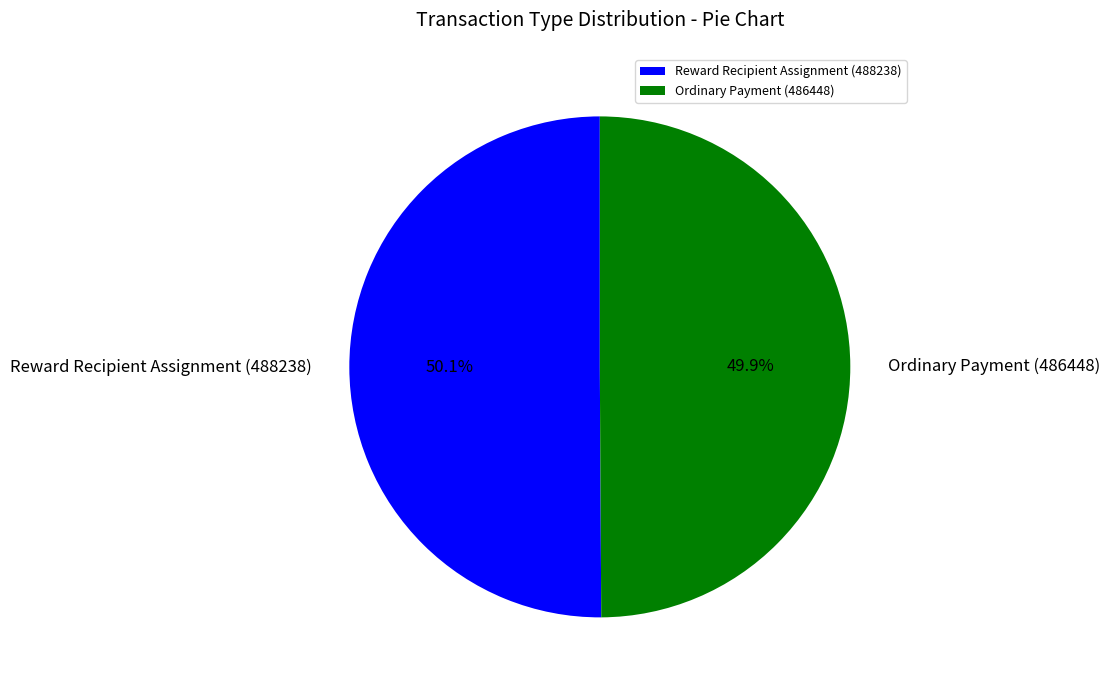

Approximately how many times larger is the value at Ordinary Payment (486448) compared to Reward Recipient Assignment (488238)?

1.0